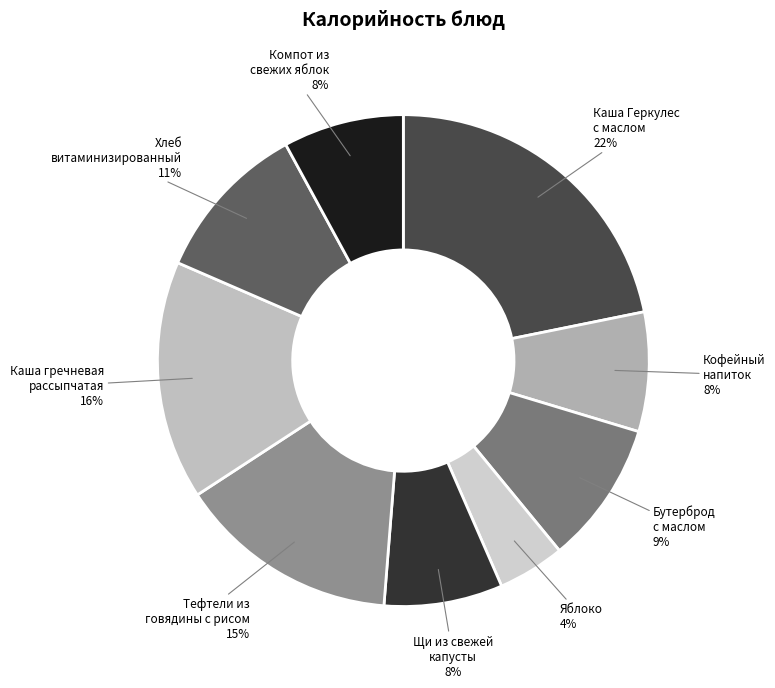

Is there any slice that represents more than half of the pie?

No